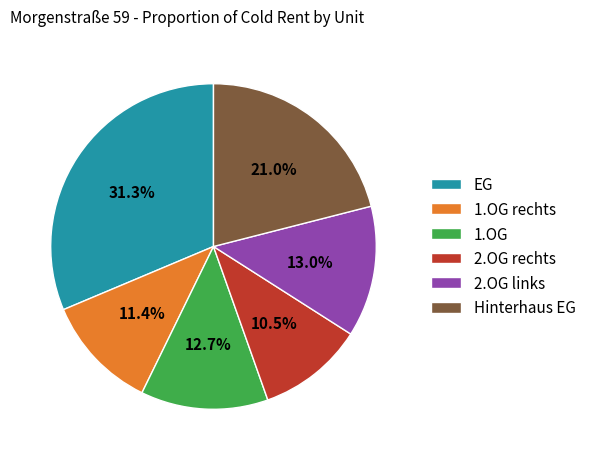

Which slice is the largest?

EG